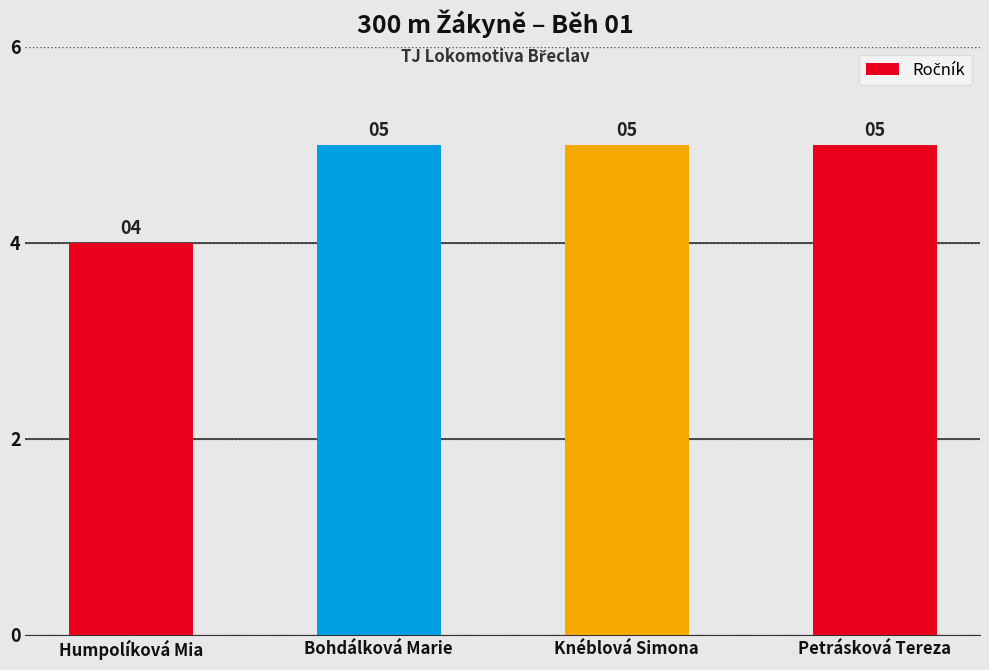

Read the value at Bohdálková Marie.

5